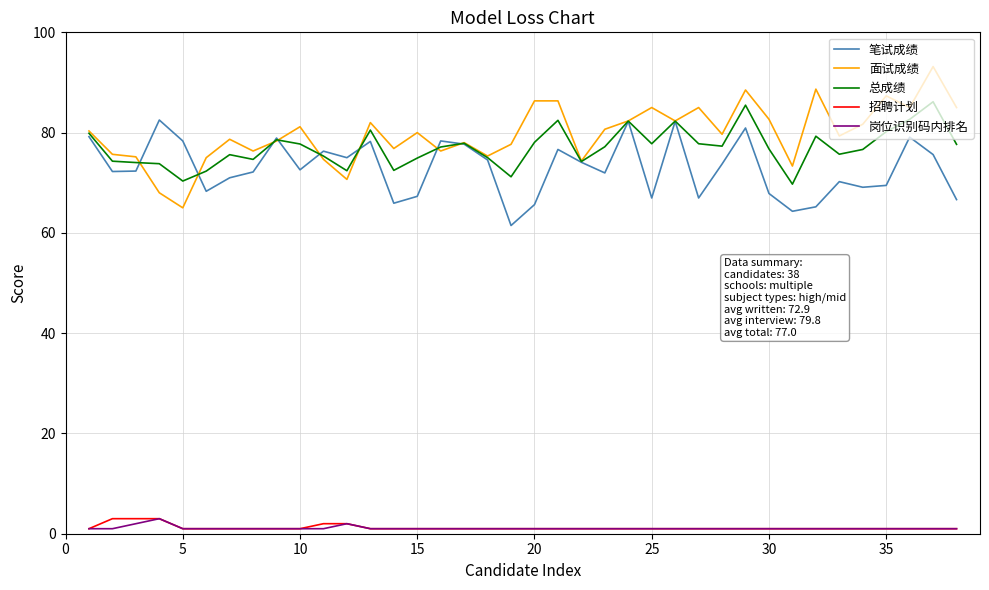

True or false: 总成绩 and 面试成绩 cross at least once.

True